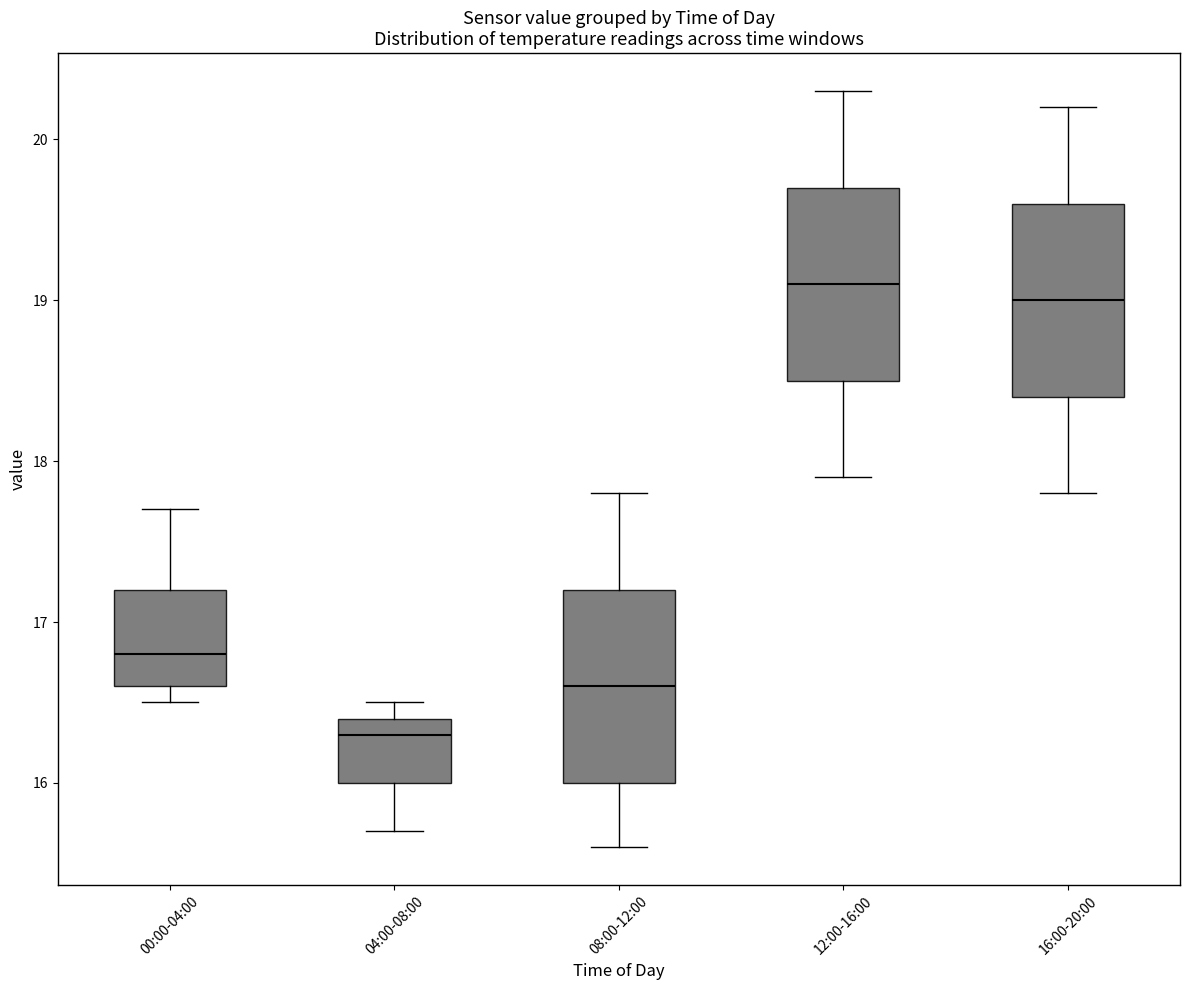

Reading left to right, read every box against the y-axis: the position of its median line, the range the box covers, and the ends of its whiskers. The values are not printed on the chart, so give them approximately, as read against the axis.

00:00-04:00: median 16.8, box 16.6 to 17.2, whiskers 16.5 to 17.7
04:00-08:00: median 16.3, box 16.0 to 16.4, whiskers 15.7 to 16.5
08:00-12:00: median 16.6, box 16.0 to 17.2, whiskers 15.6 to 17.8
12:00-16:00: median 19.1, box 18.5 to 19.7, whiskers 17.9 to 20.3
16:00-20:00: median 19.0, box 18.4 to 19.6, whiskers 17.8 to 20.2